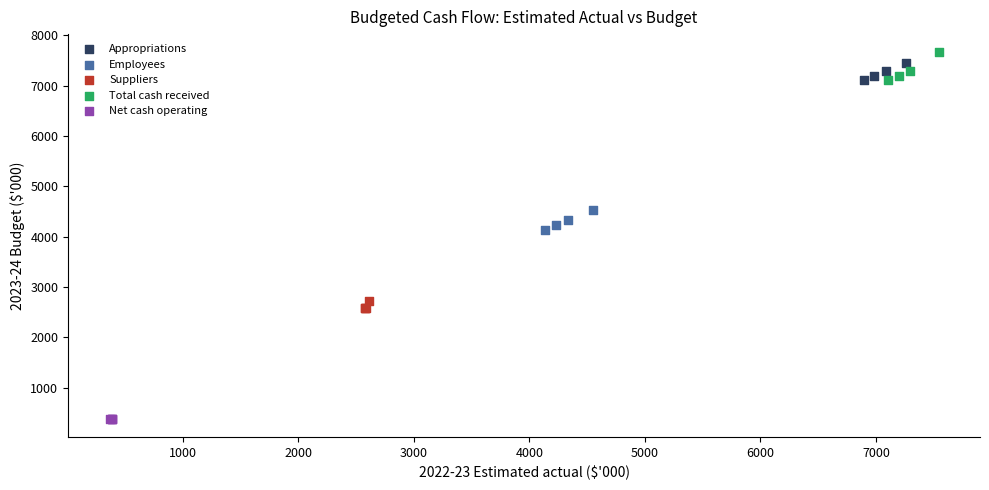

Which series reaches the minimum Y coordinate?

Net cash operating